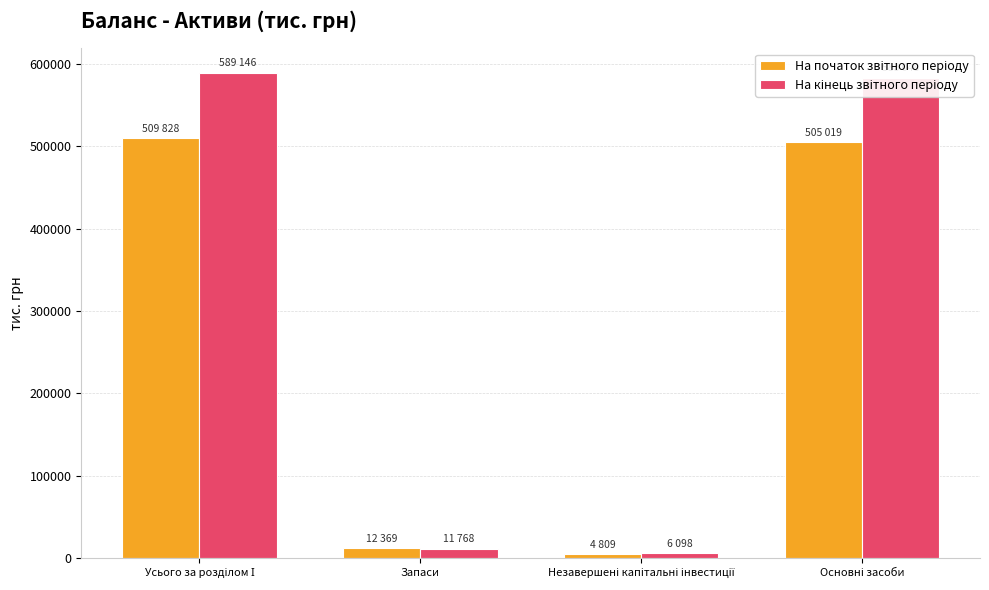

What is the maximum value shown in the chart?

589146